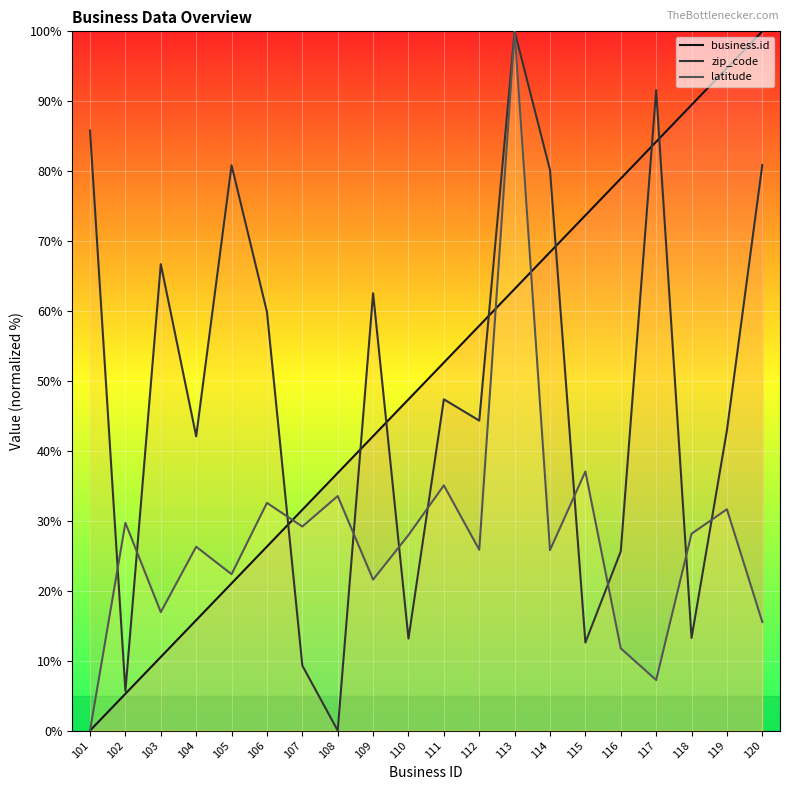

What is the difference between the second highest and second lowest values in the zip_code series?

85.9